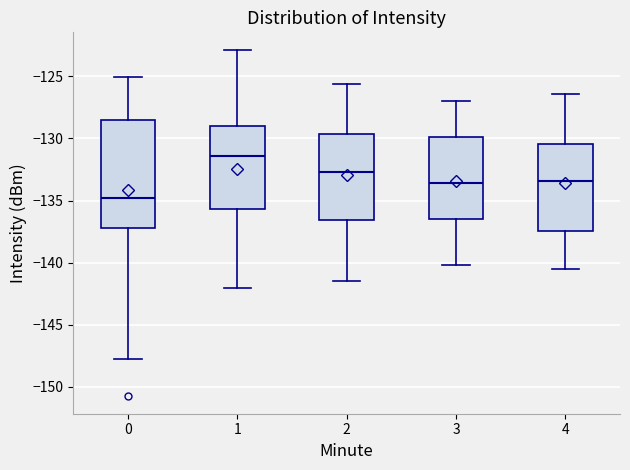

Which box is the tallest, from its lower edge to its upper edge?

0